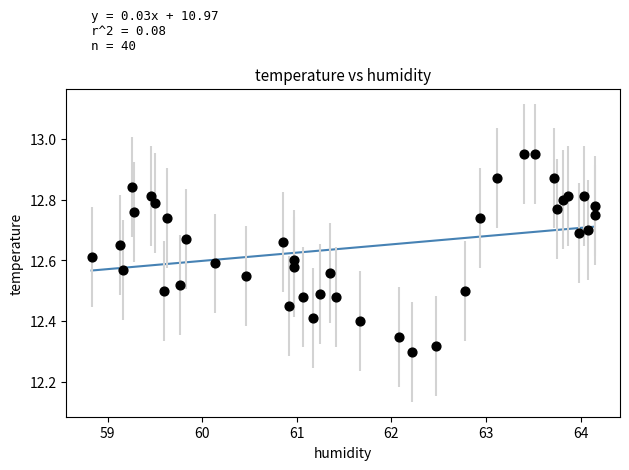

What is the range of X values (max minus min)?

5.3